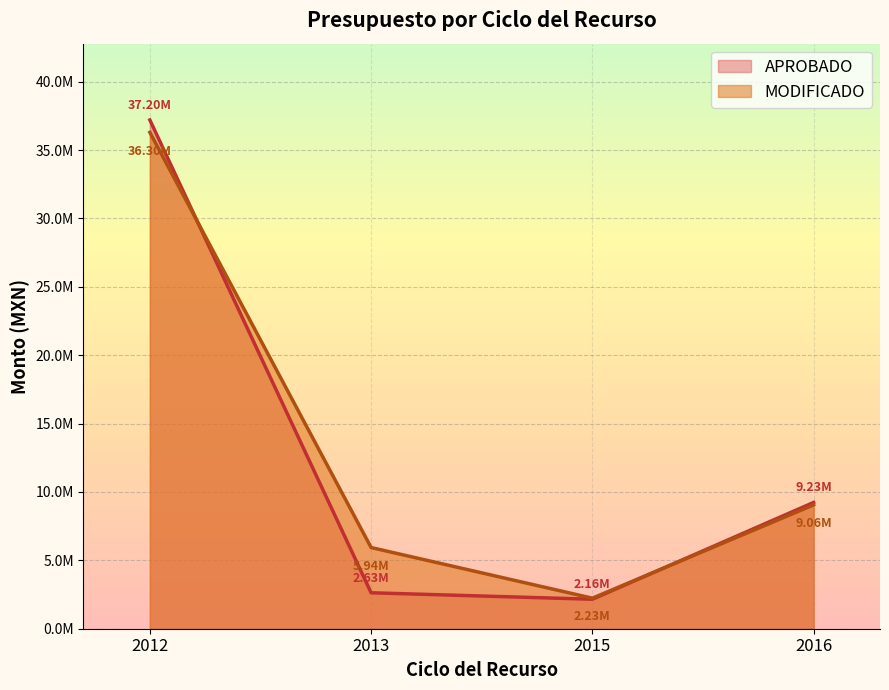

What are all the series names shown in the legend?

APROBADO, MODIFICADO